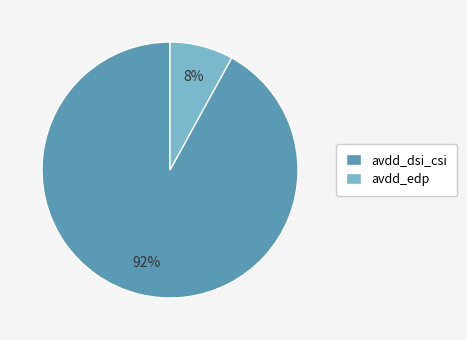

Count the number of slices in the pie.

2